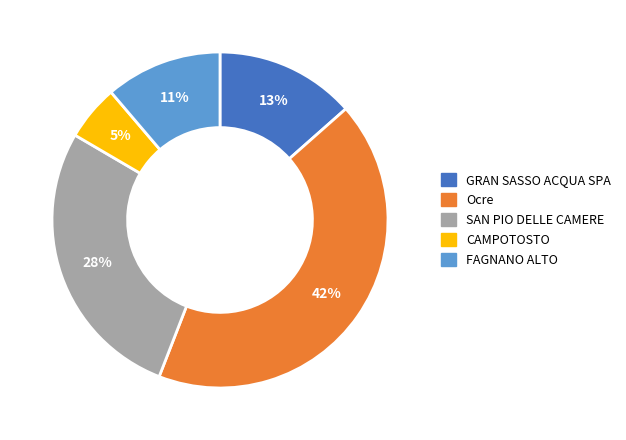

What is the ratio of the value at GRAN SASSO ACQUA SPA to the value at SAN PIO DELLE CAMERE?

0.5